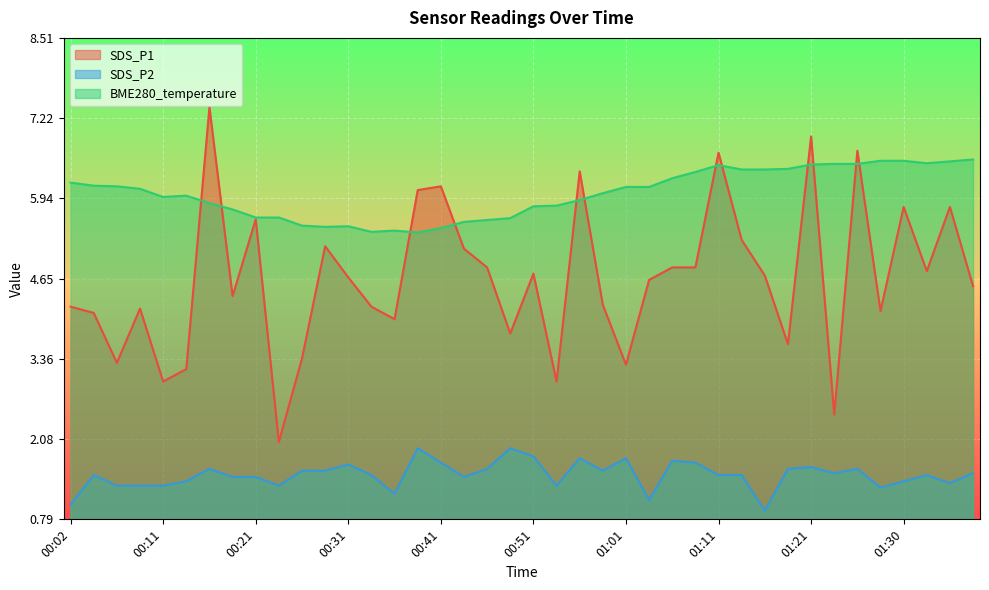

What are all the series names shown in the legend?

SDS_P1, SDS_P2, BME280_temperature